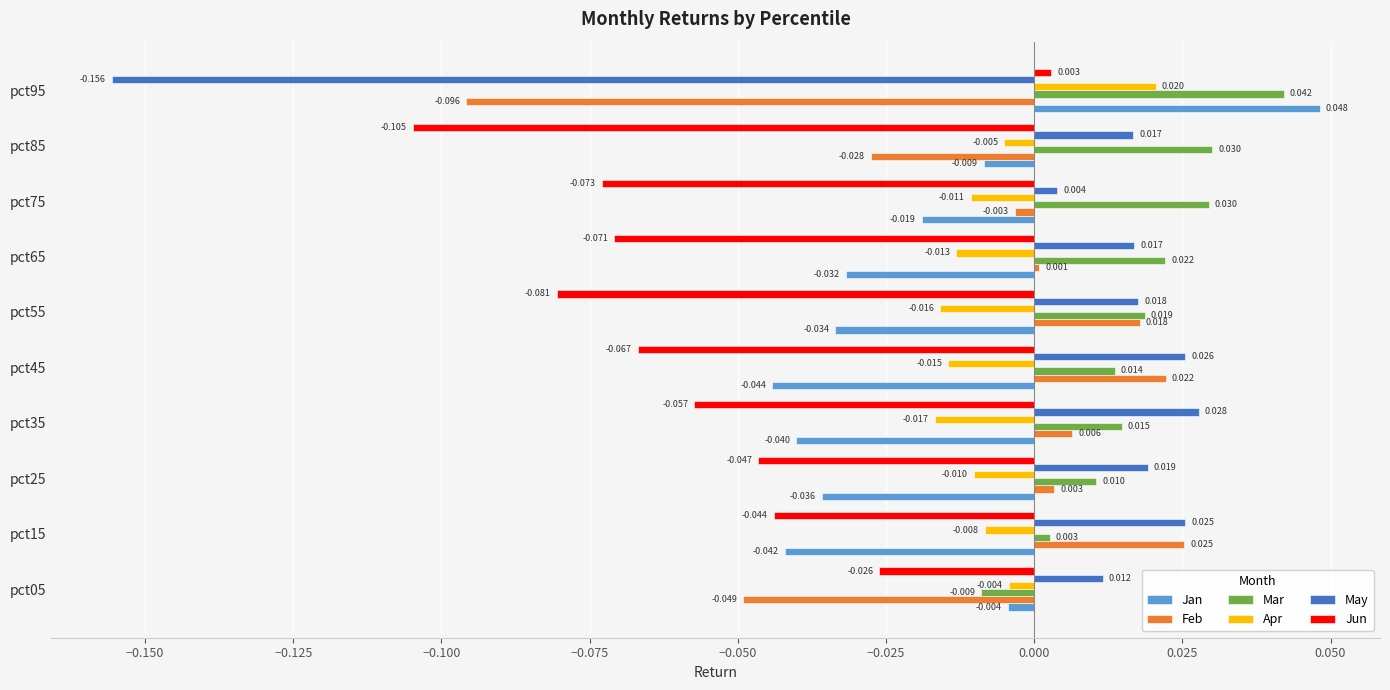

Which series has the largest total across all categories?

Mar